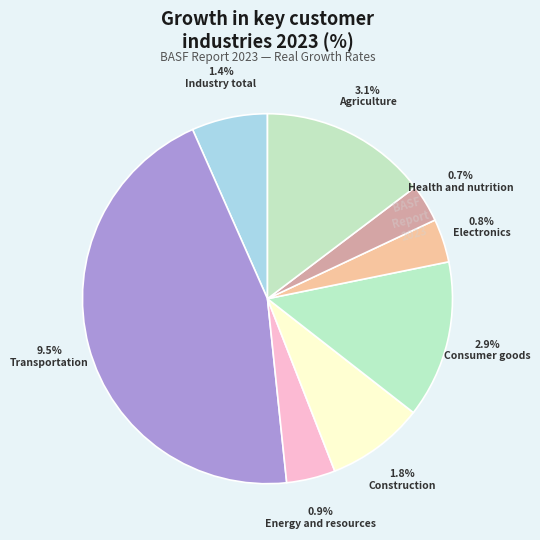

What percentage do Agriculture and Transportation together represent?

59.7%